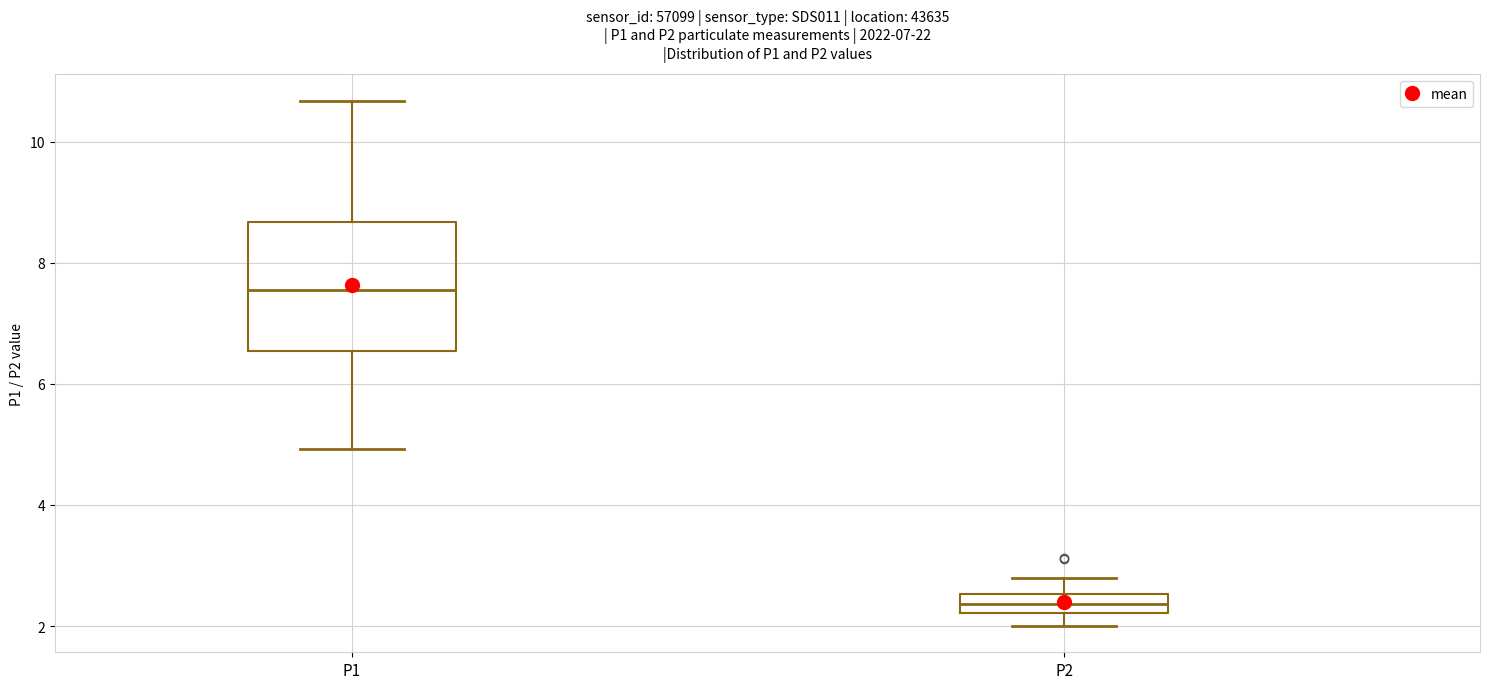

Comparing the boxes themselves (not the whiskers), which one is the tallest?

P1